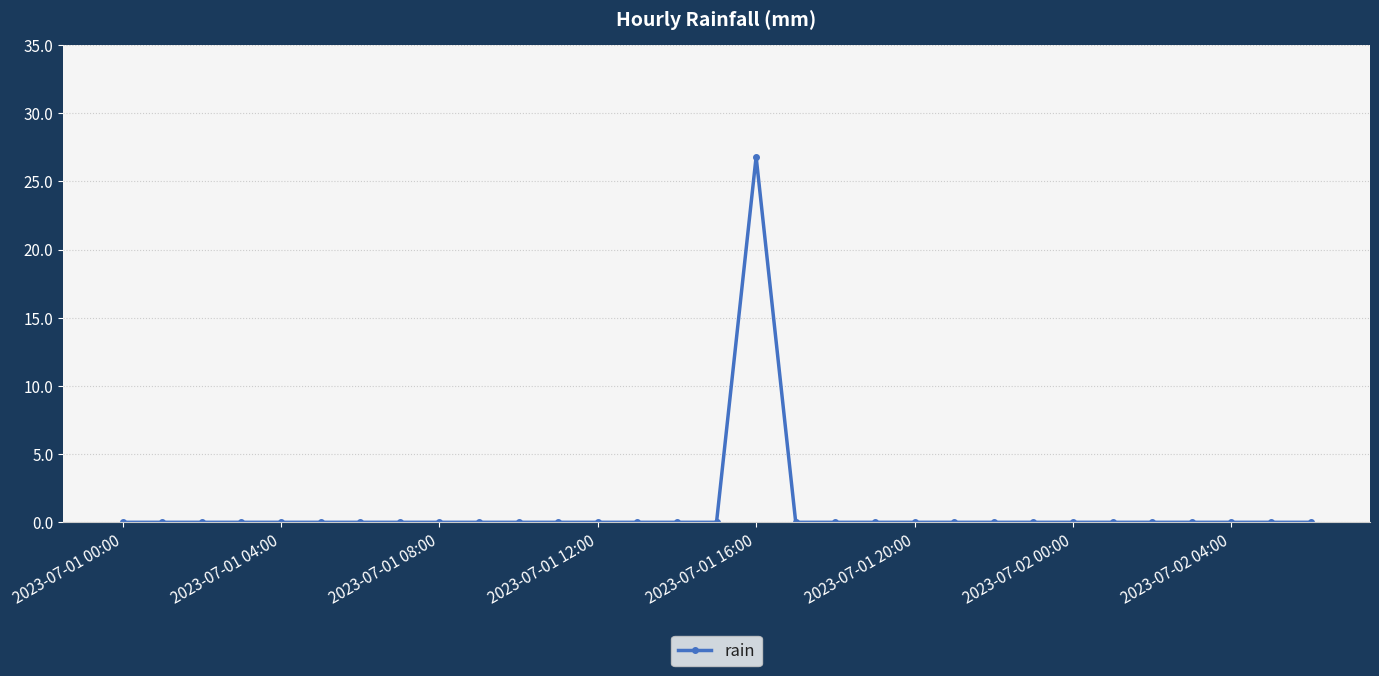

What is the maximum value shown in the chart?

26.8